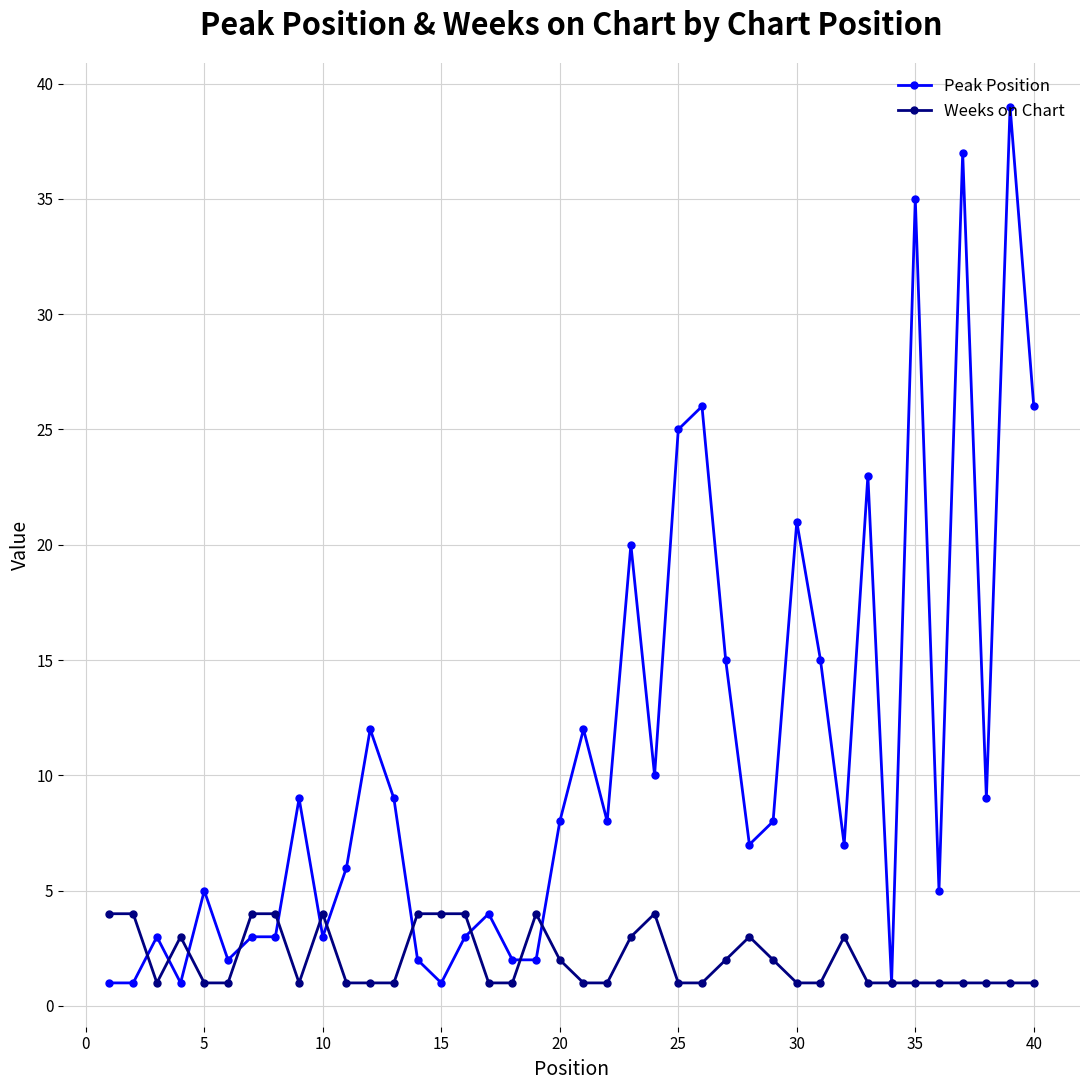

What is the average value of the Weeks on Chart series?

2